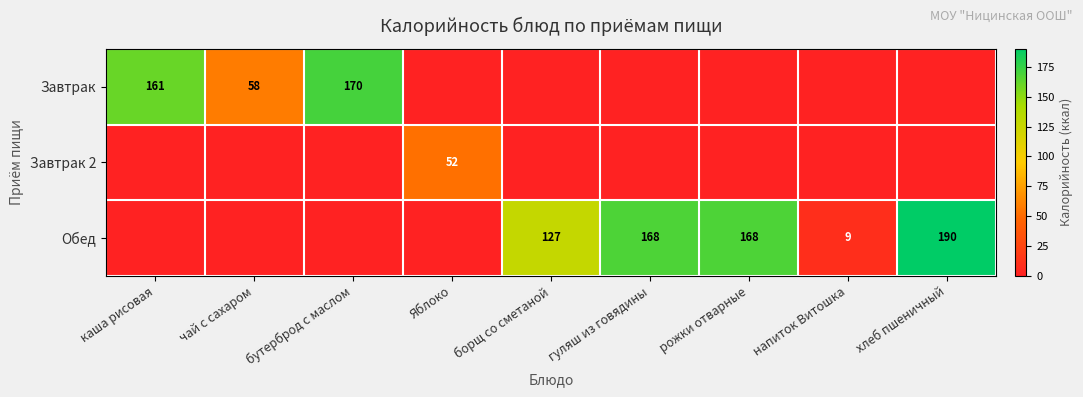

The value of Завтрак at каша рисовая is 161. True or false?

True